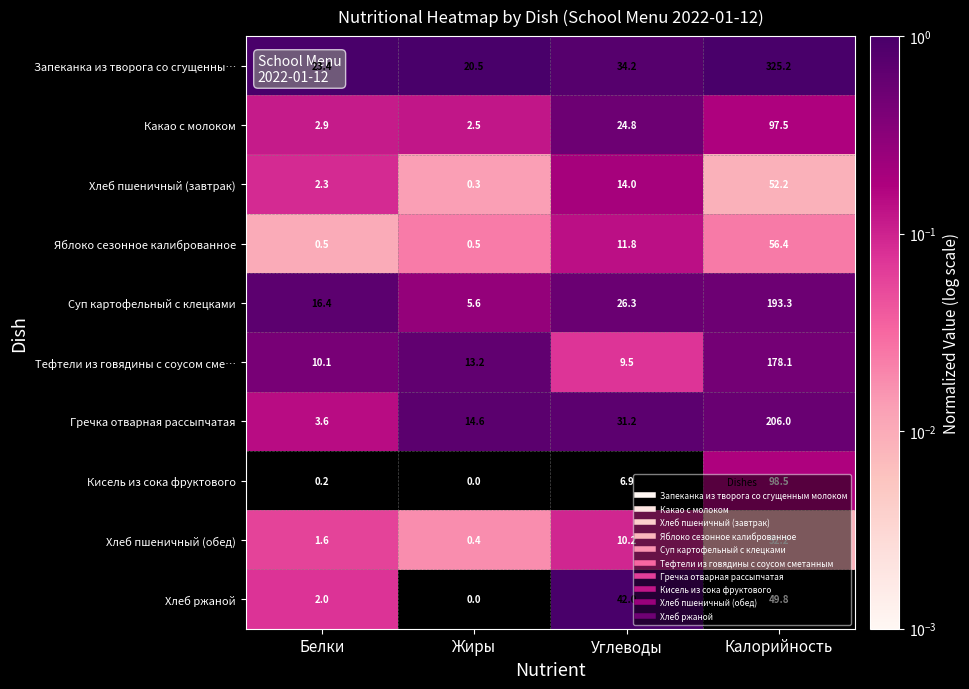

The value of Запеканка из творога со сгущенны… at Белки is 38.8. True or false?

False